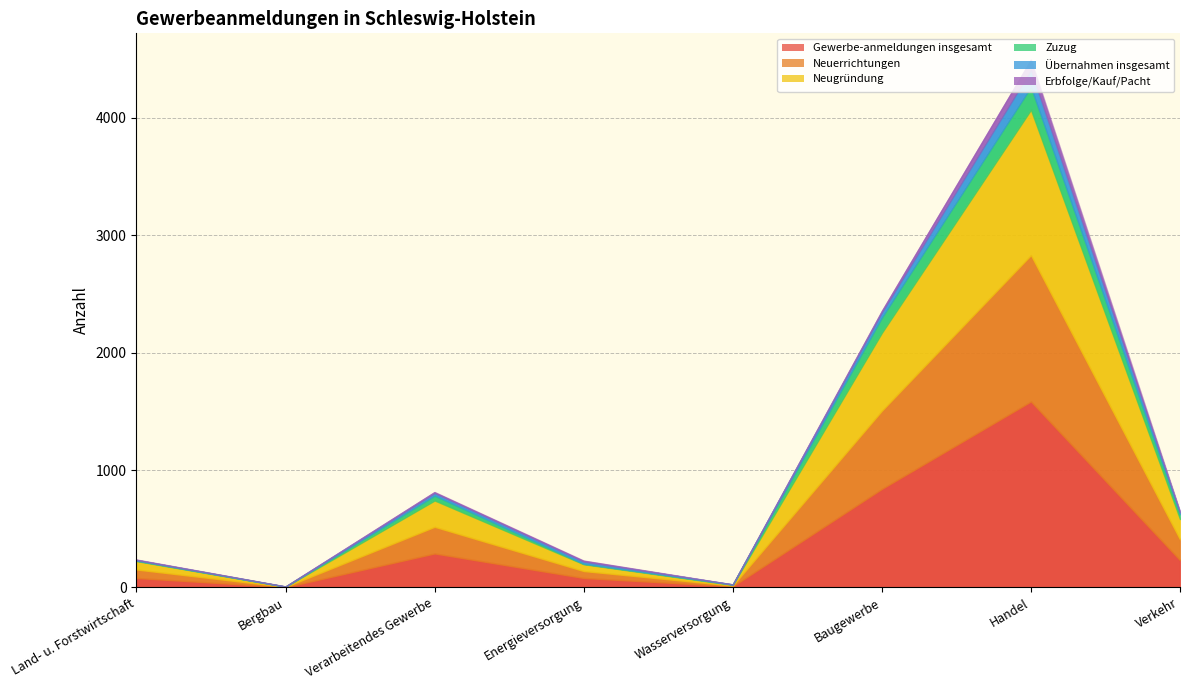

How many categories are shown in the chart?

8